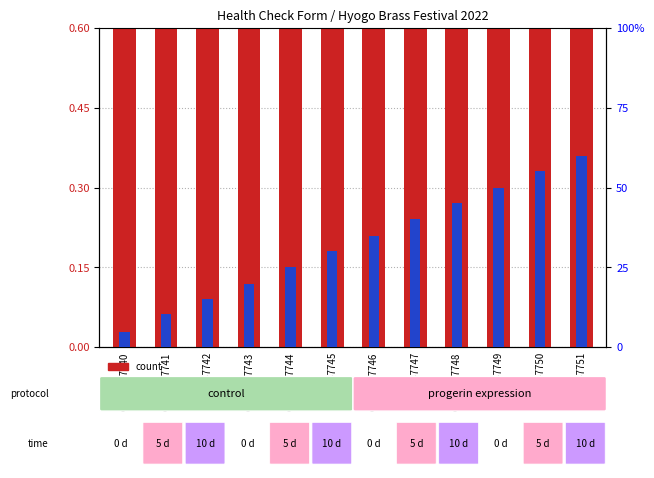

How many data points does each series have?

12